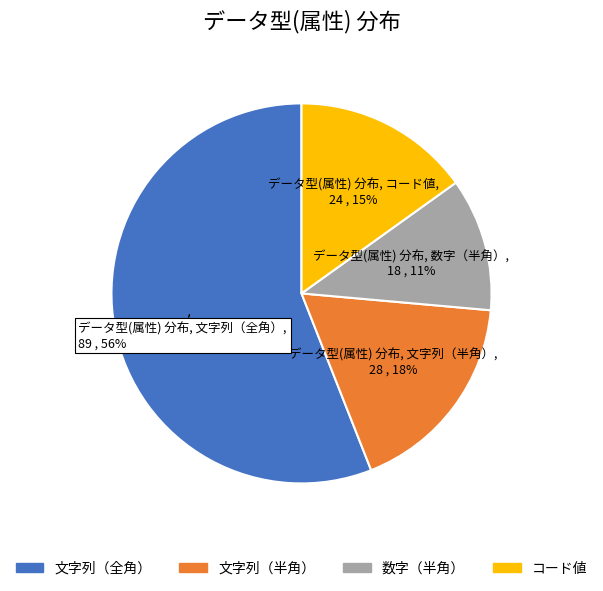

To the nearest percent, what is the average slice percentage?

25%